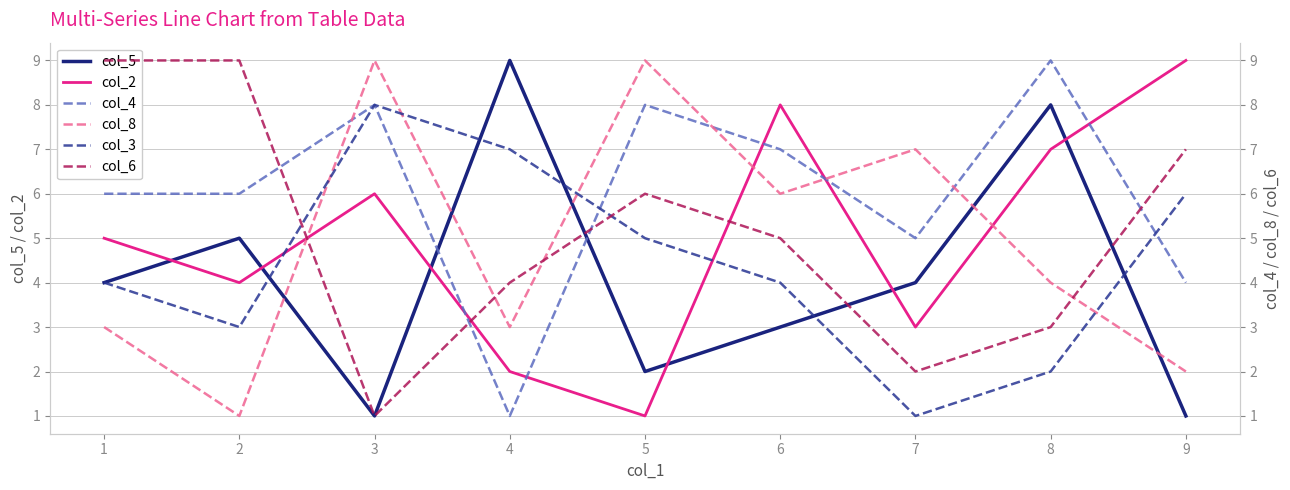

At which category does the chart reach its peak across all series?

4